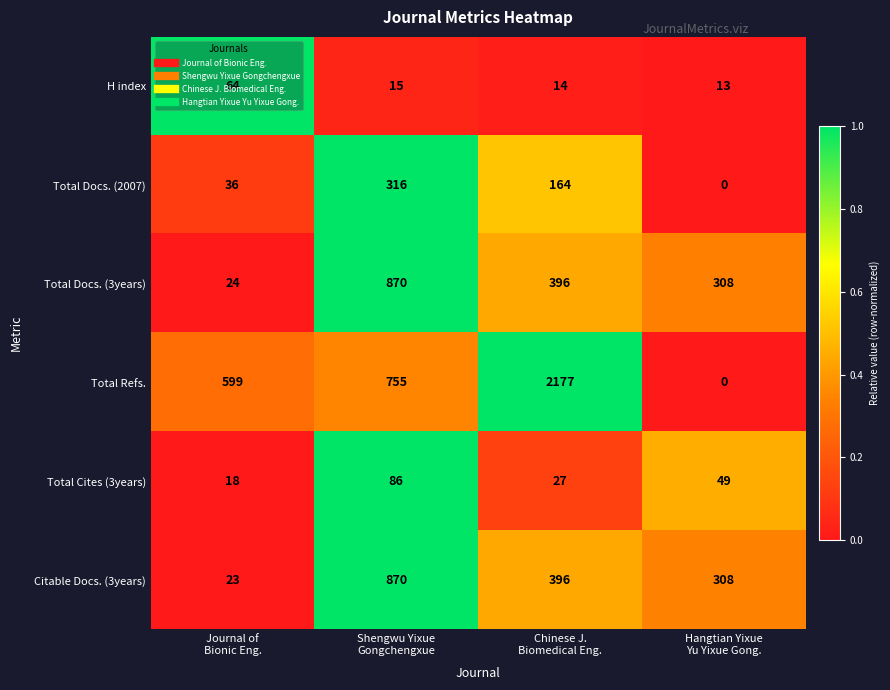

What is the lowest value of the Citable Docs. (3years) series?

23